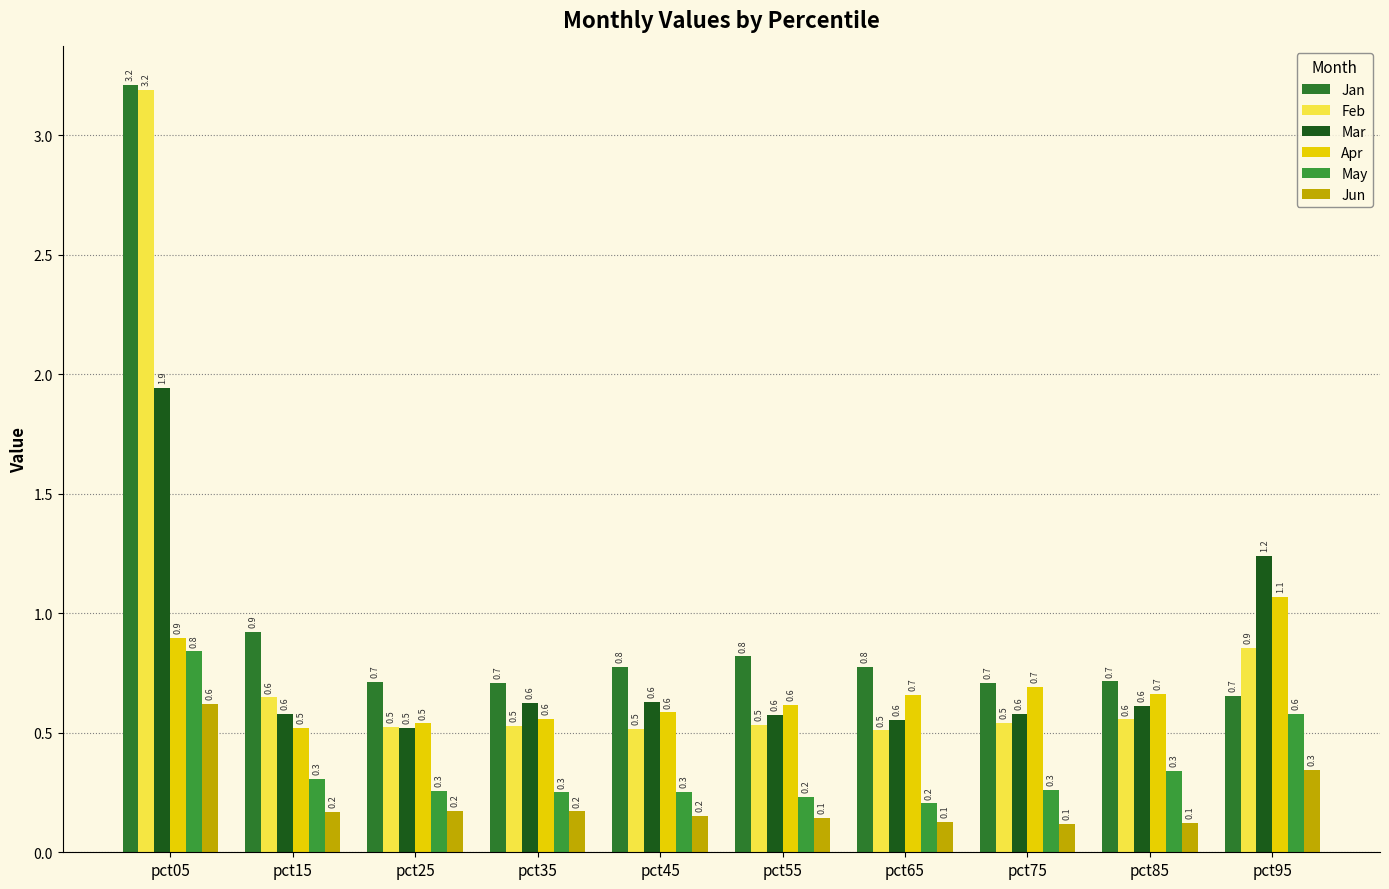

What is the value of the May bar at the 10th from the left?

0.6